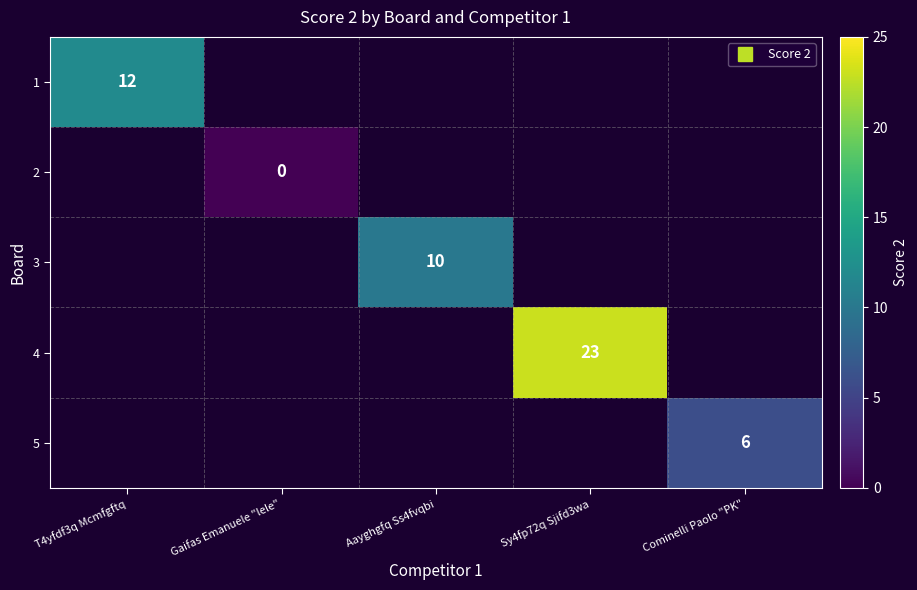

What is the highest value of the 1 series?

12.0